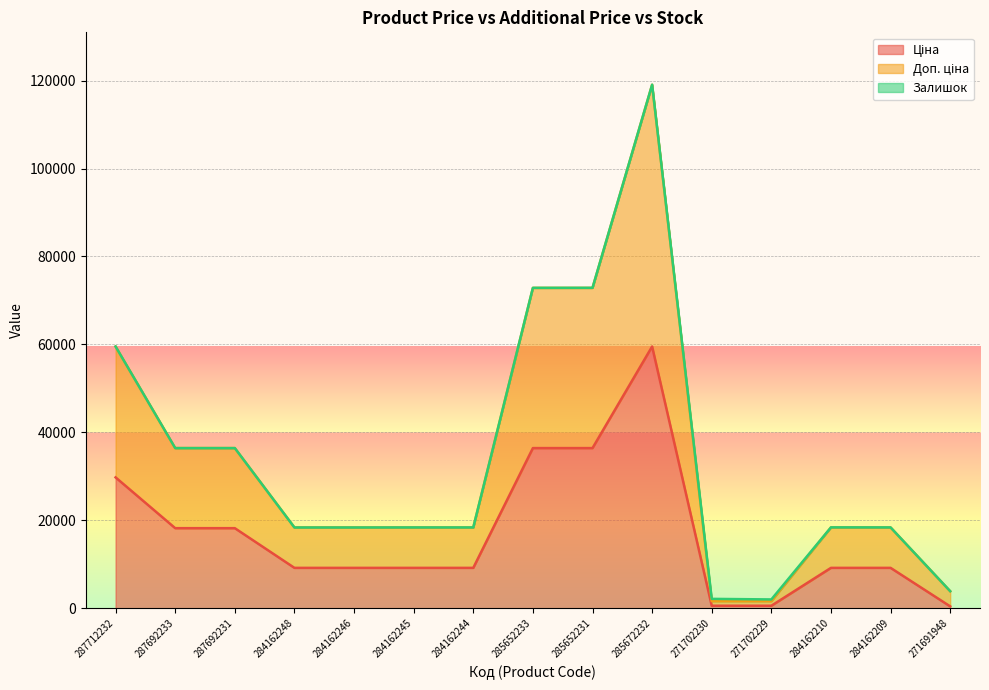

True or false: Доп. ціна and Ціна intersect in this chart.

False